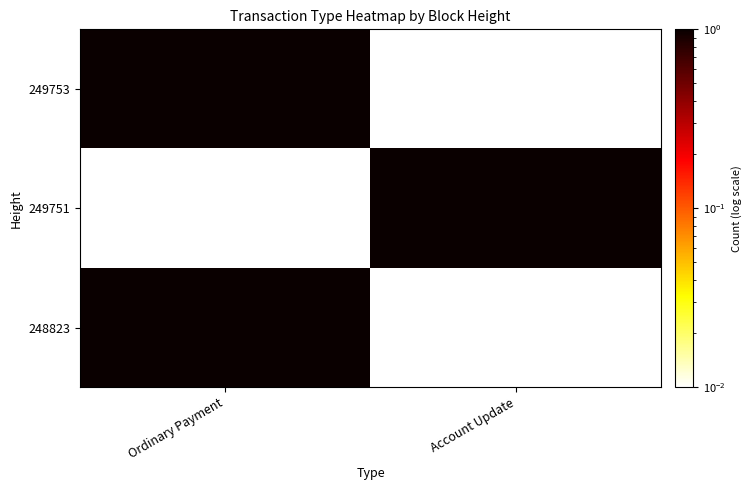

Which series has the largest range (max minus min)?

248823